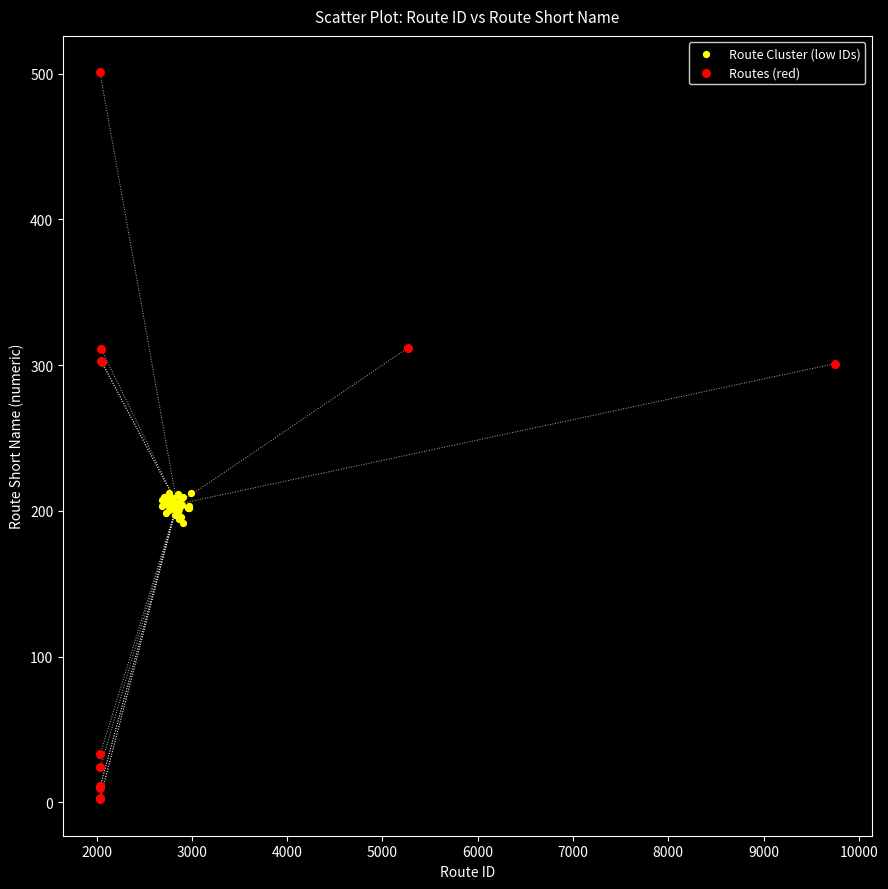

Which series has the widest spread of Y values?

Routes (red)